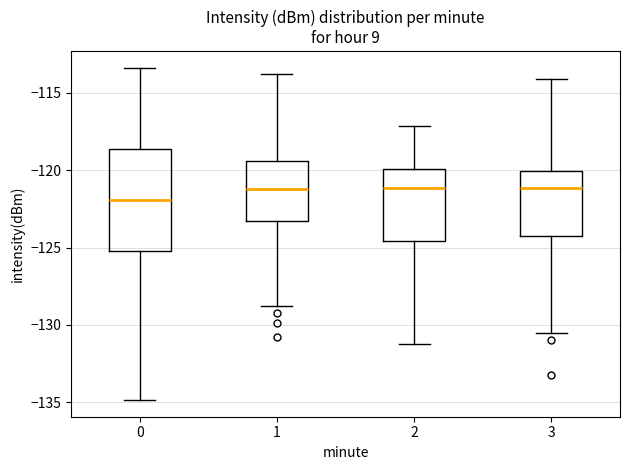

Comparing the boxes themselves (not the whiskers), which one is the tallest?

0